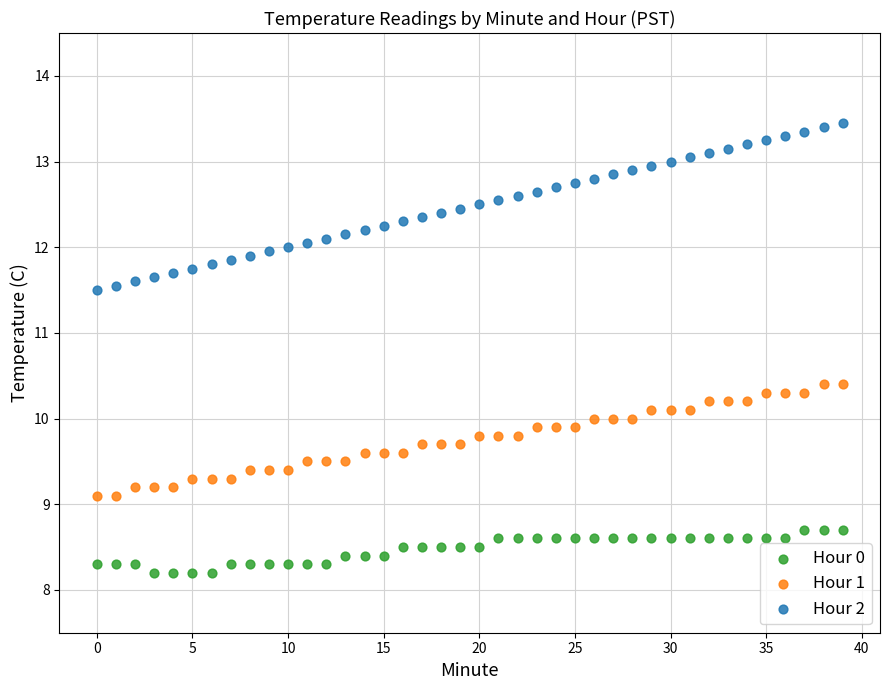

Which series reaches the minimum Y coordinate?

Hour 0